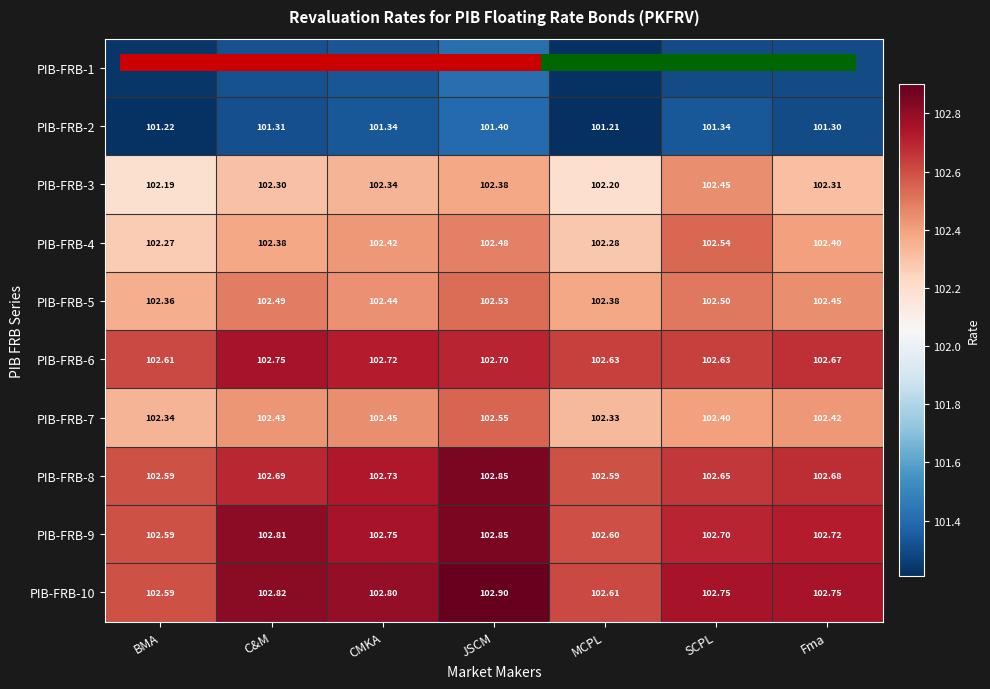

Which label corresponds to the largest value in the chart?

JSCM